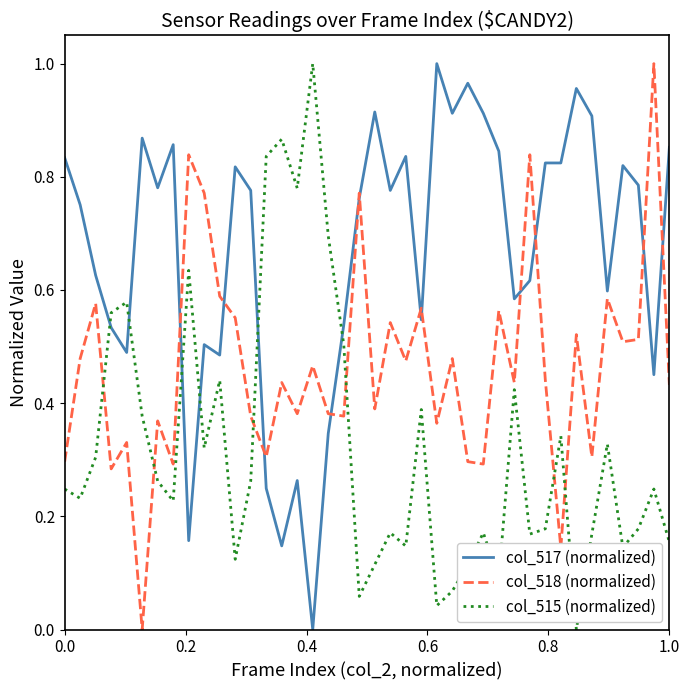

In col_515 (normalized), how many points are lower than both neighbors (excluding endpoints)?

12